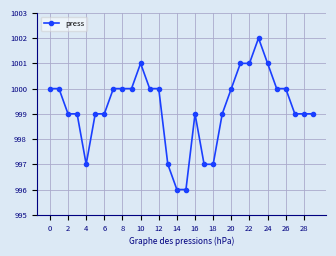

Reading right to left, extract all data points from this chart.

999	999	999	1000	1000	1001	1002	1001	1001	1000	999	997	997	999	996	996	997	1000	1000	1001	1000	1000	1000	999	999	997	999	999	1000	1000